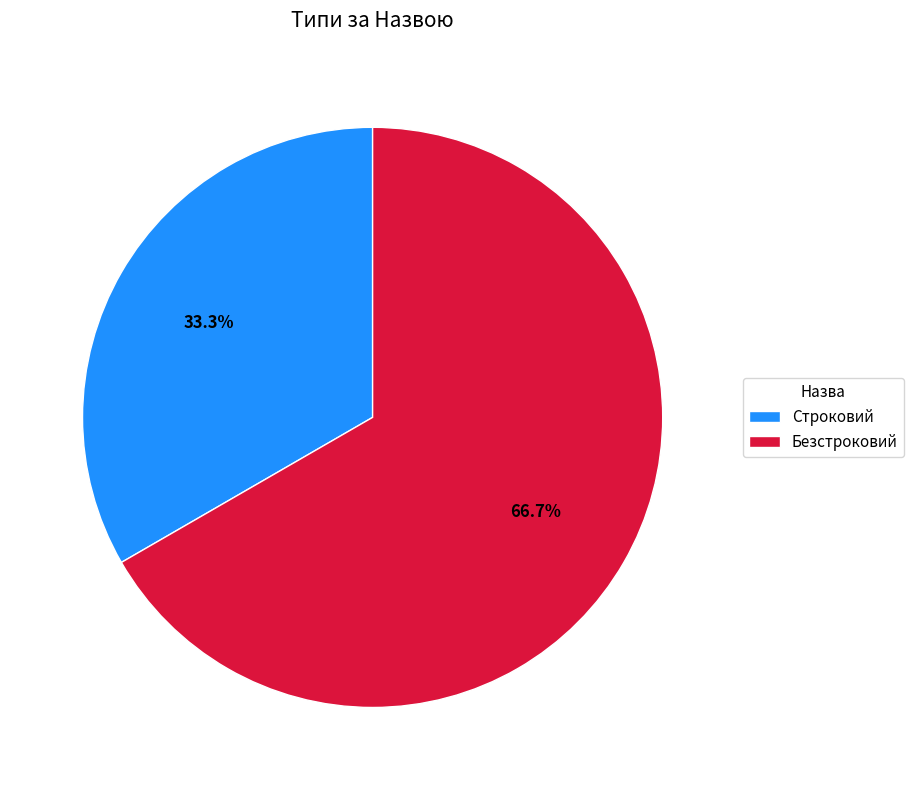

To the nearest percent, what is the difference between the largest and smallest slice percentages?

33%